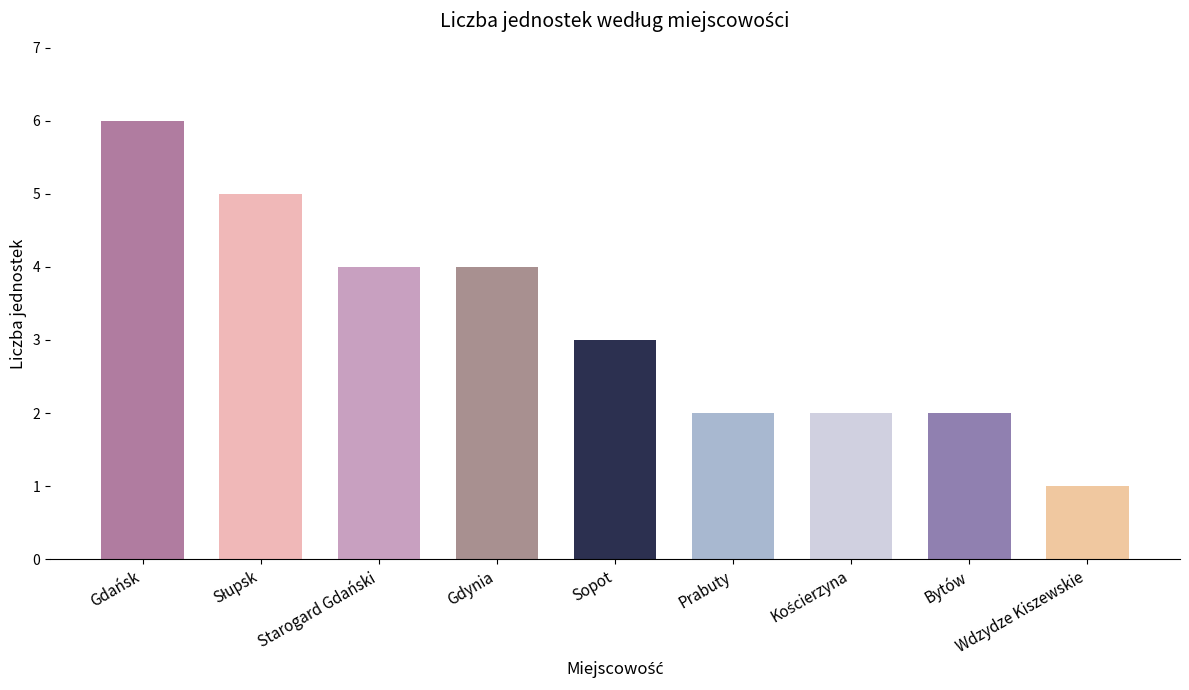

At which category does the chart reach its minimum across all series?

Wdzydze Kiszewskie